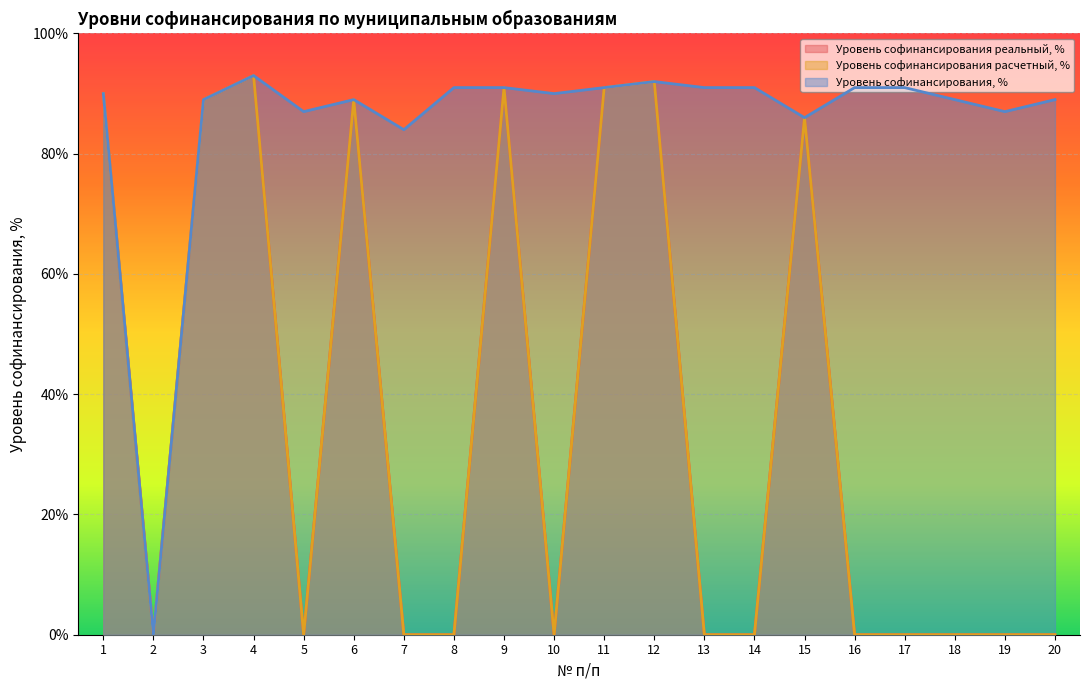

In Уровень софинансирования реальный, %, how many points are higher than both neighbors (excluding endpoints)?

5